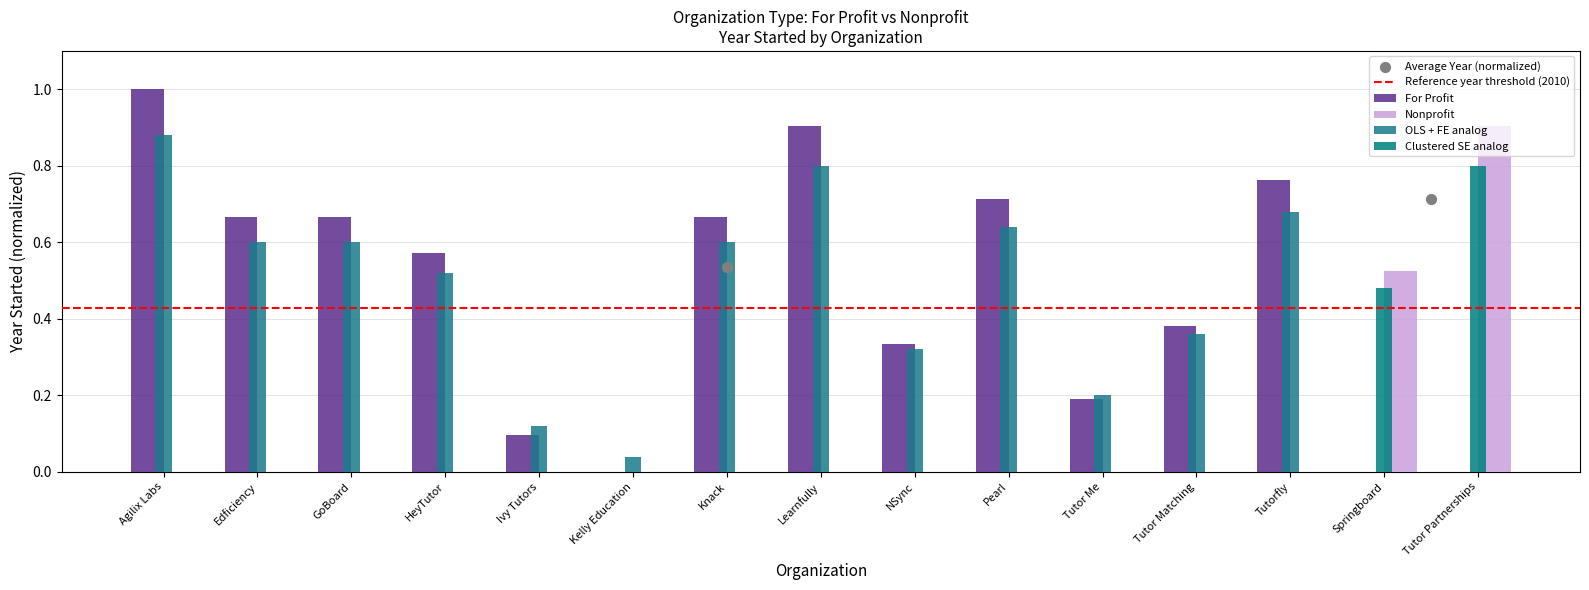

The OLS + FE analog series shows 0.2 at HeyTutor. True or false?

False